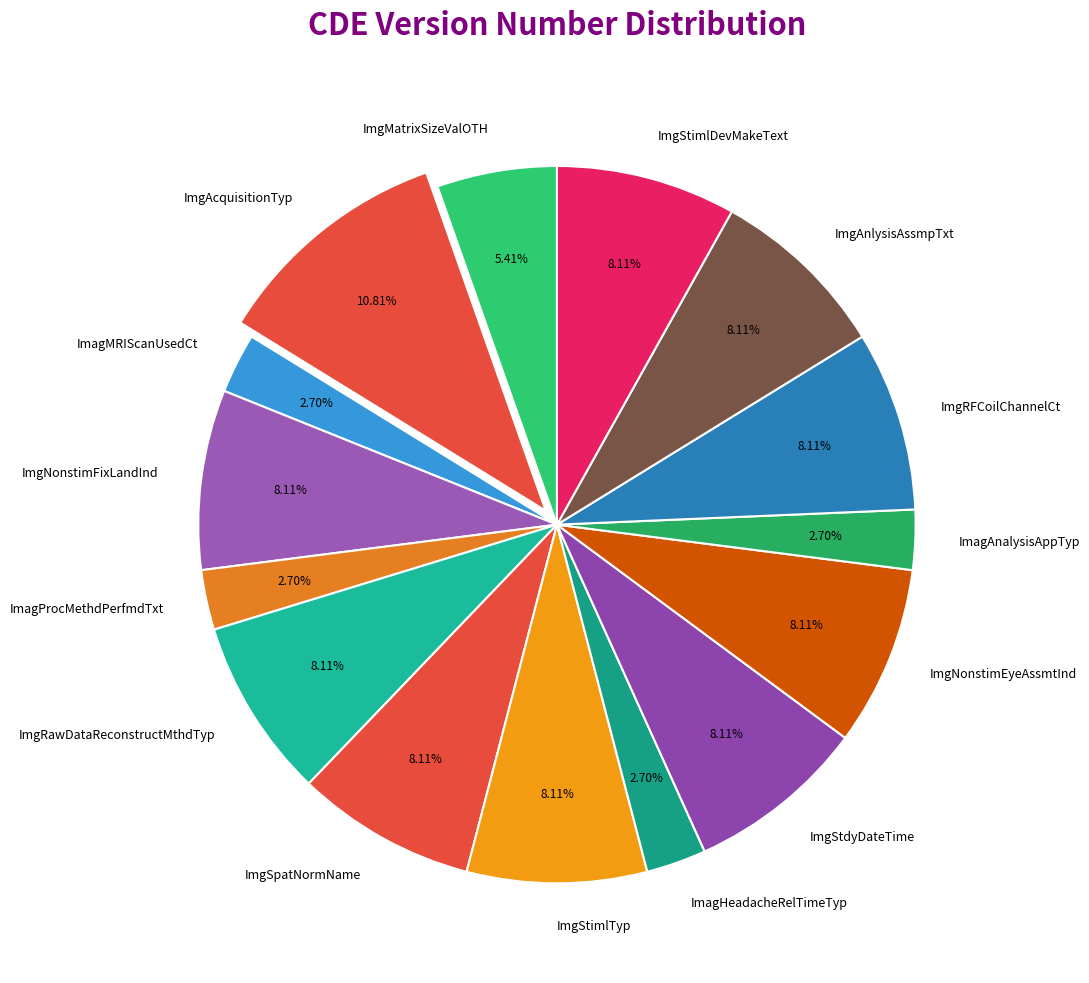

How many slices are in this pie chart?

15